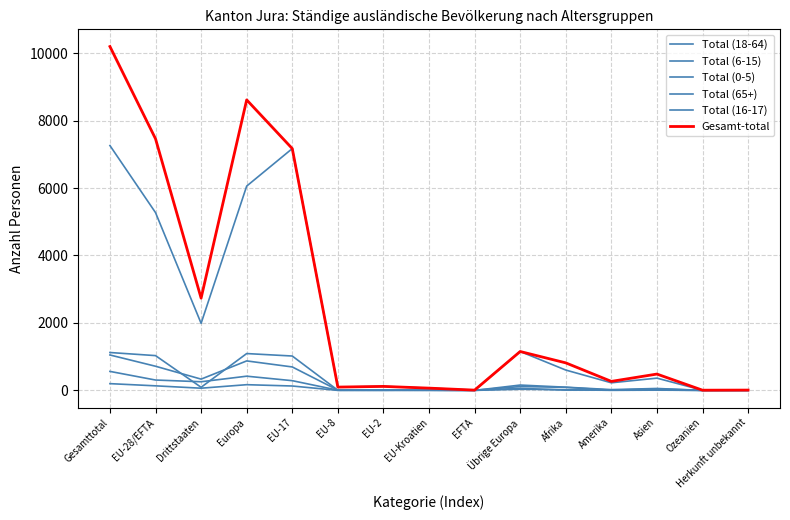

Which has a higher value, EU-28/EFTA or Übrige Europa?

EU-28/EFTA